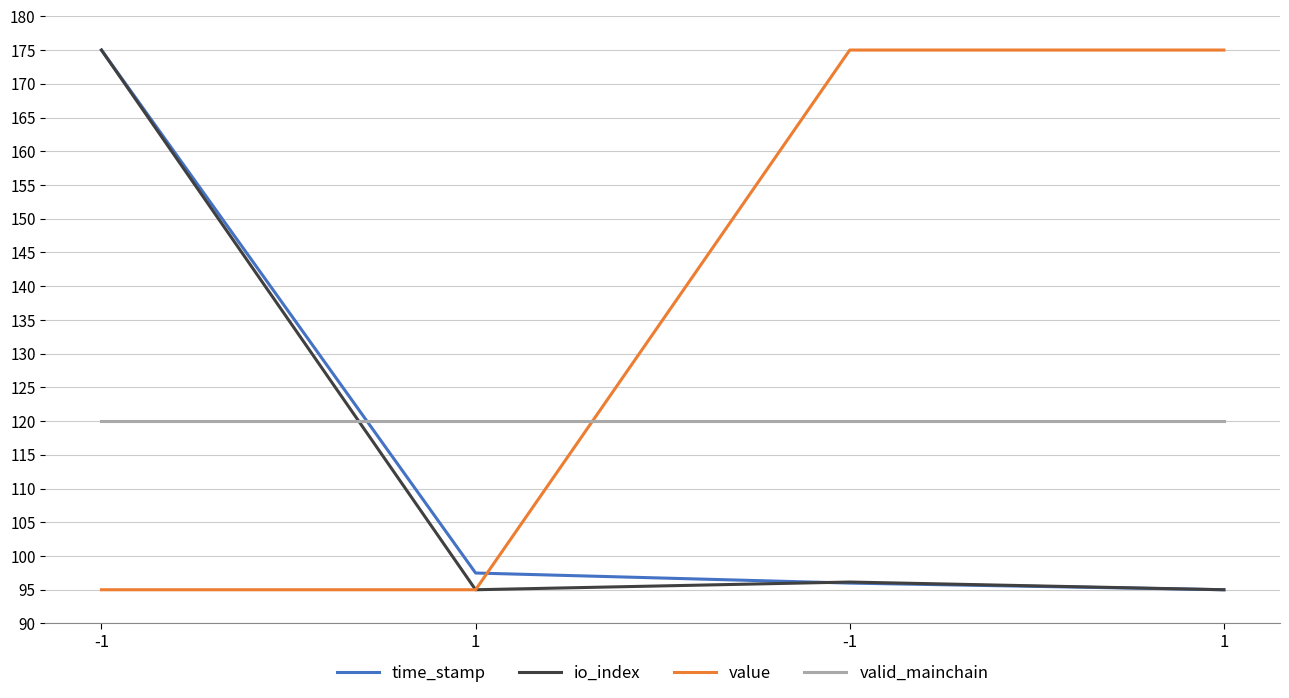

How many lines are shown in the chart?

4